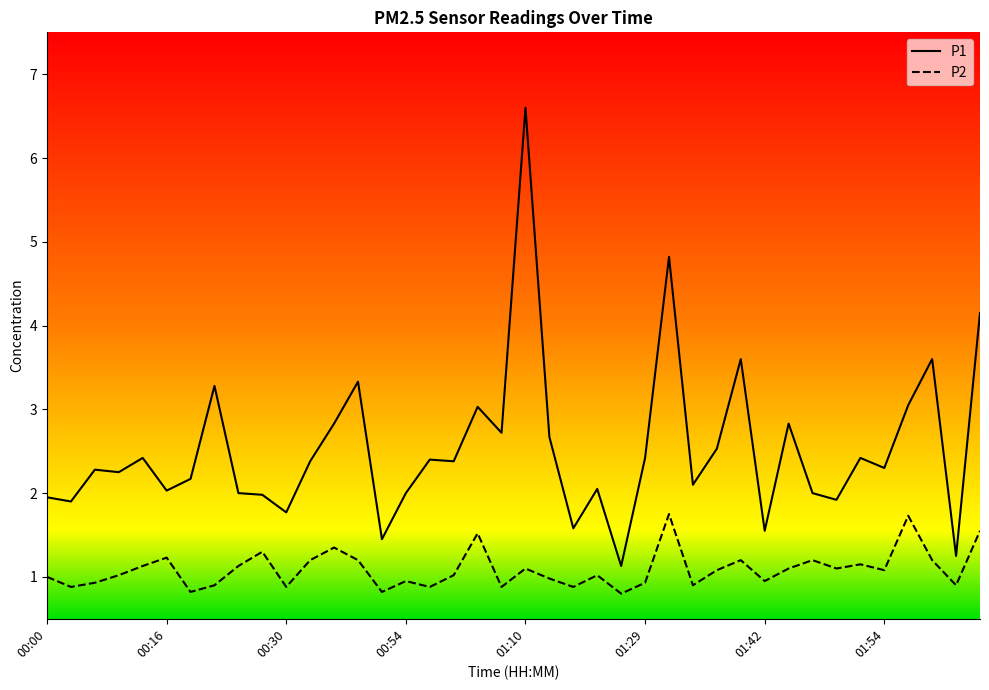

True or false: P2 and P1 intersect in this chart.

False